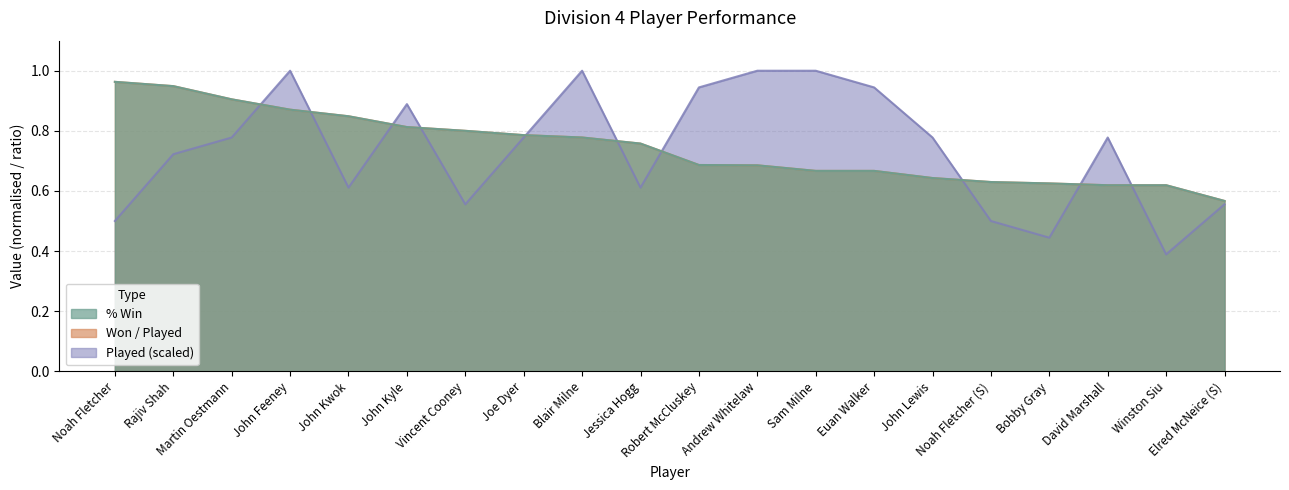

What are all the series names shown in the legend?

% Win, Played